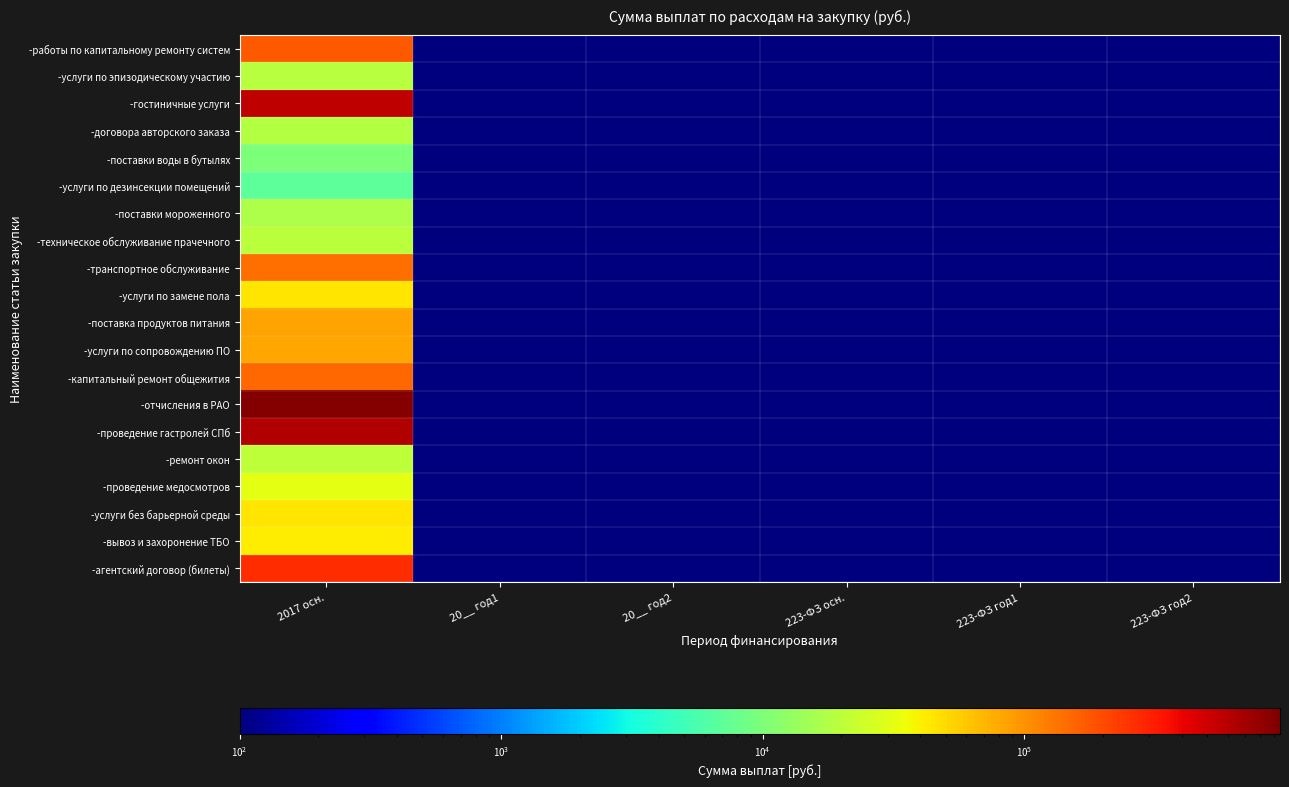

How many categories are shown in the chart?

6